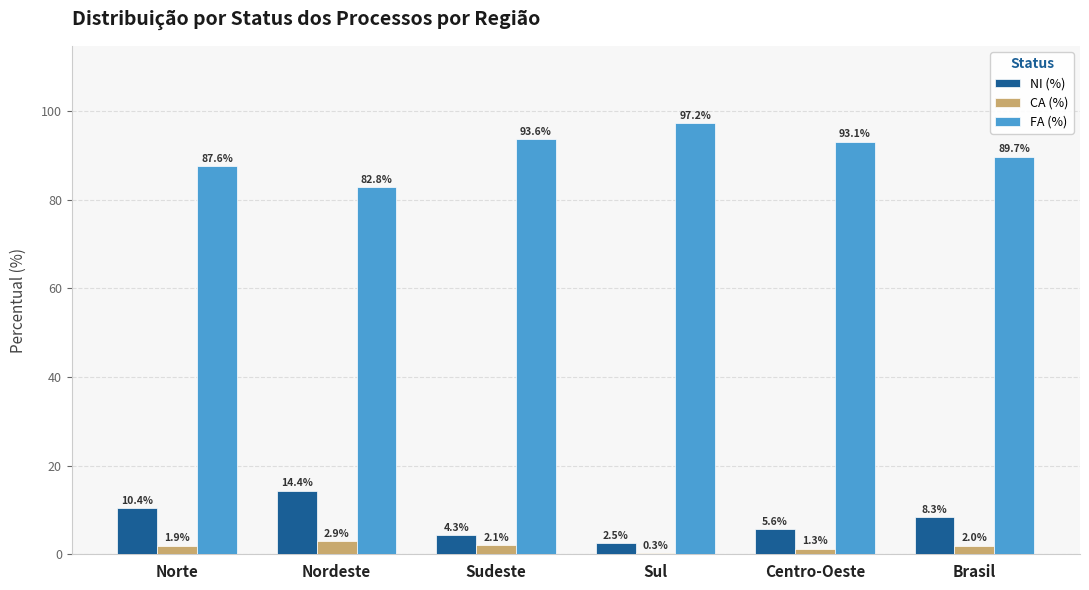

What is the sum of the NI (%) values at Centro-Oeste and Nordeste?

20.0